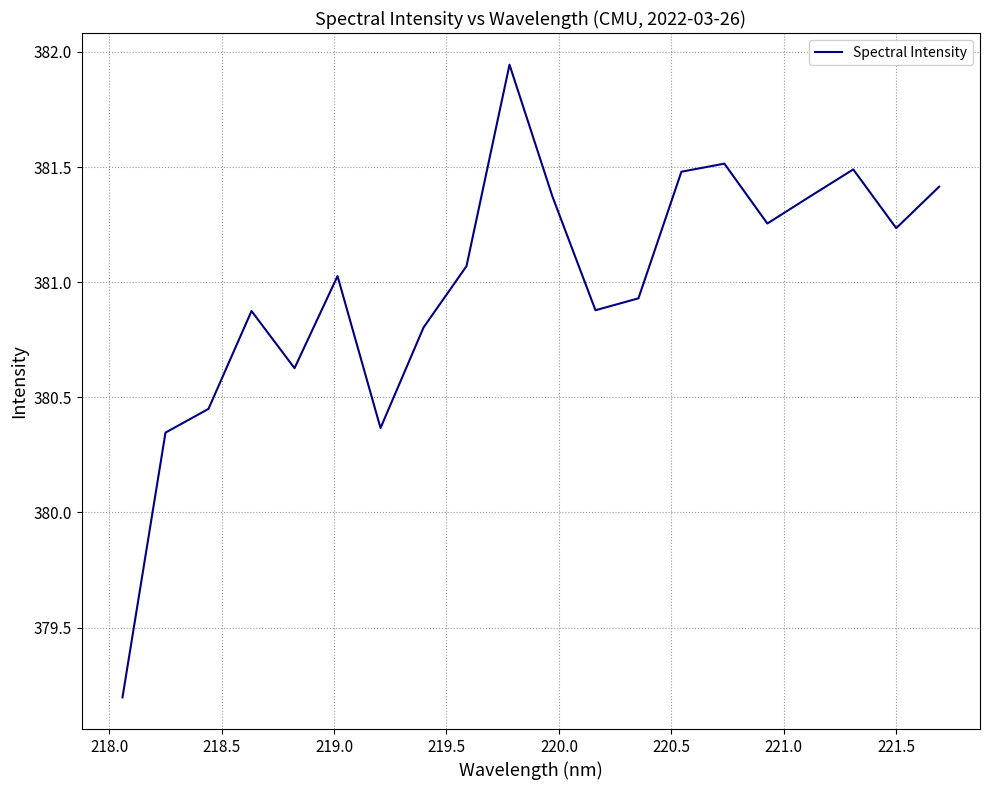

Count the number of categories in the chart.

20